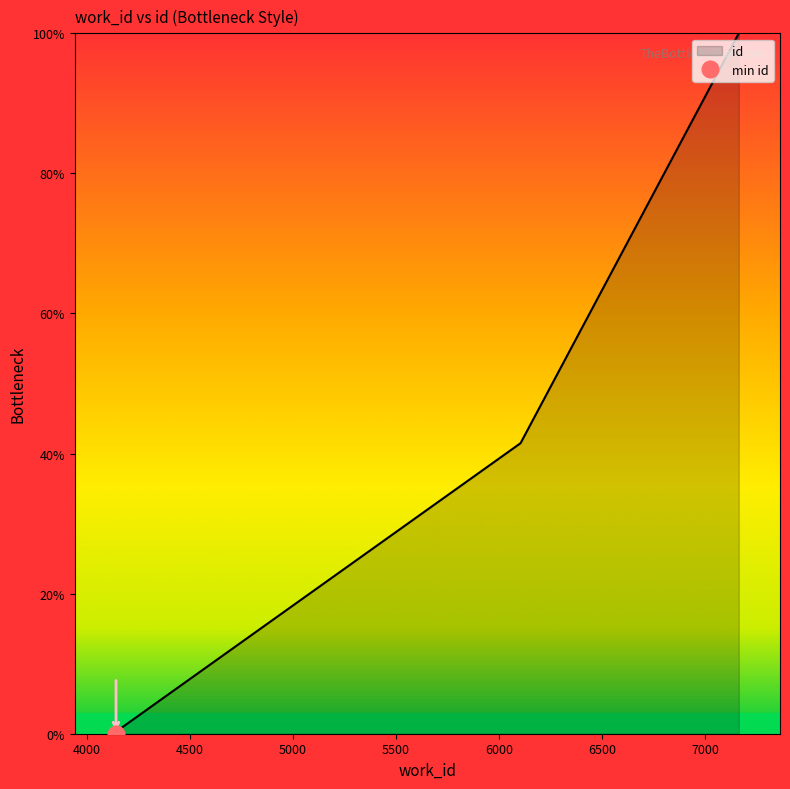

Reading left to right, extract all data points from this chart.

0.0	0.0	0.9	41.5	100.0